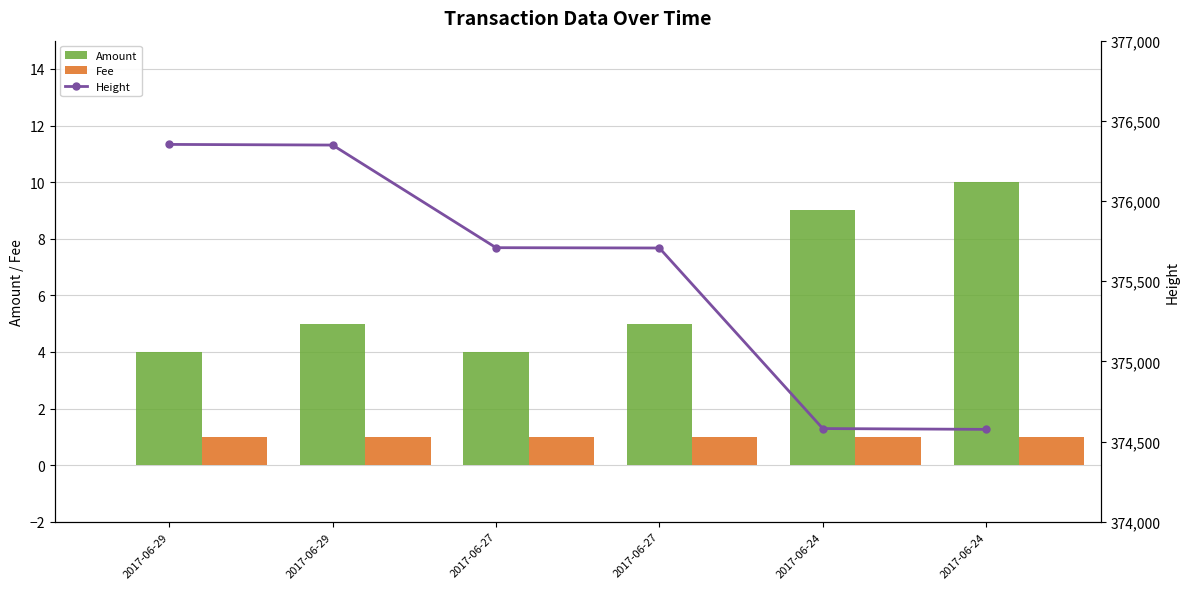

Does the chart contain stacked bars?

No